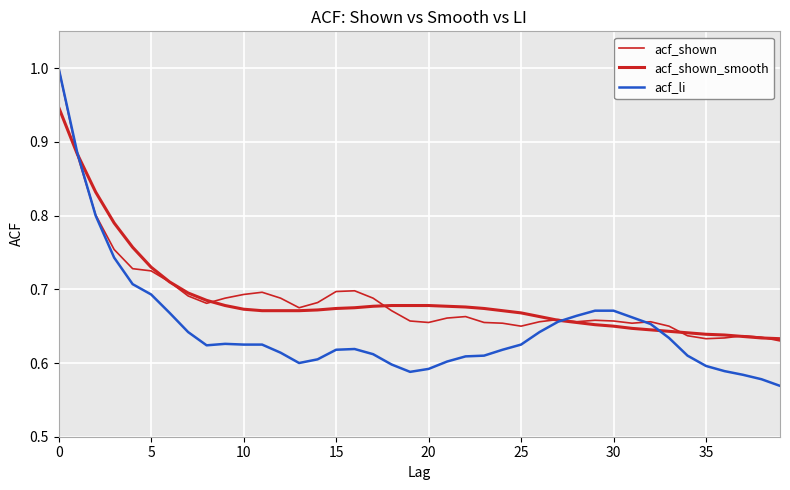

What is the label of the 24th point from the left?

23